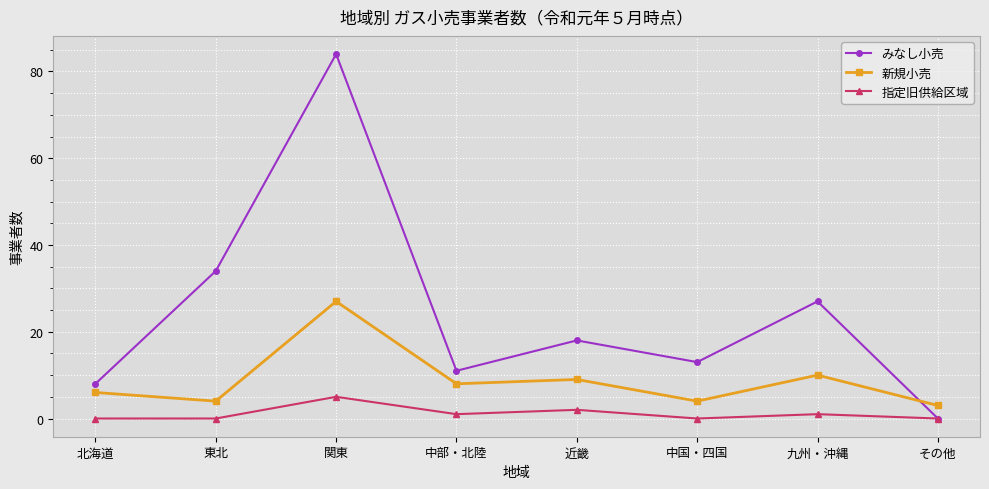

Which label corresponds to the largest value in the chart?

関東